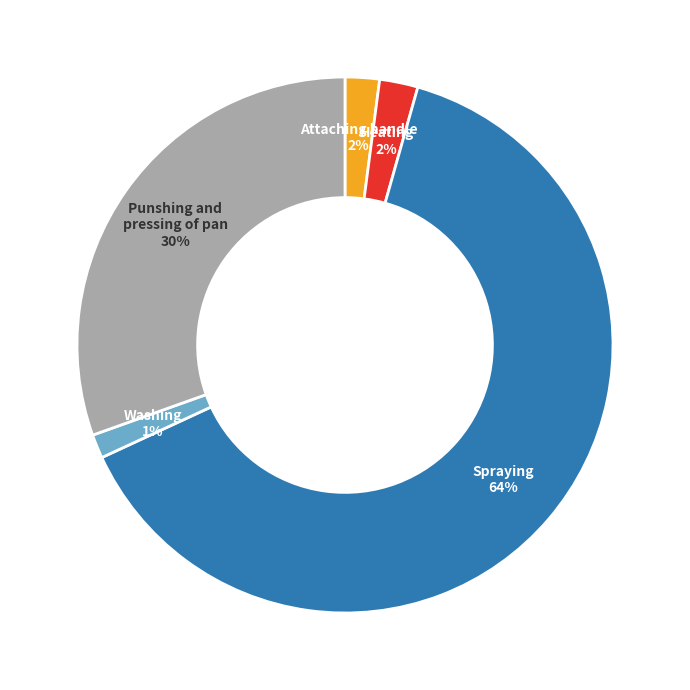

Does any single category account for the majority?

Yes